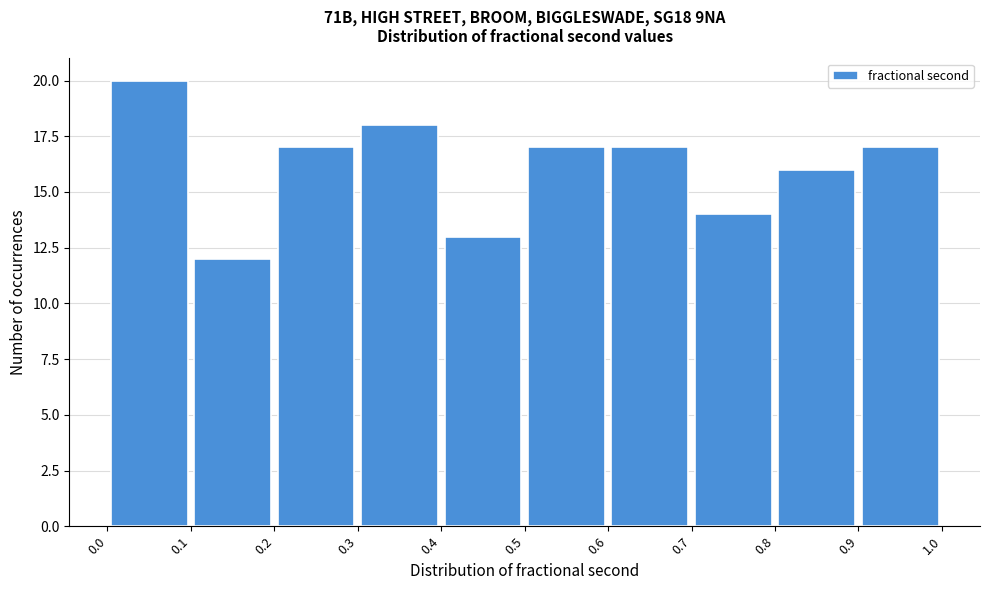

Reading left to right, list every bar in this chart as the range it spans on the x-axis followed by its height. The values are not printed on the chart, so give them approximately, as read against the axis.

0.0 to 0.1: 20
0.1 to 0.2: 12
0.2 to 0.3: 17
0.3 to 0.4: 18
0.4 to 0.5: 13
0.5 to 0.6: 17
0.6 to 0.7: 17
0.7 to 0.8: 14
0.8 to 0.9: 16
0.9 to 1.0: 17